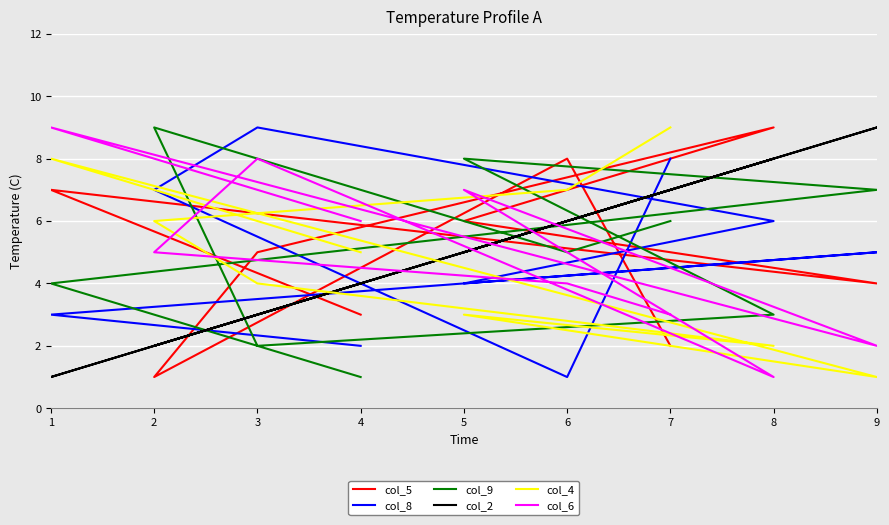

Count the col_6 values in the range 3 to 7.

5